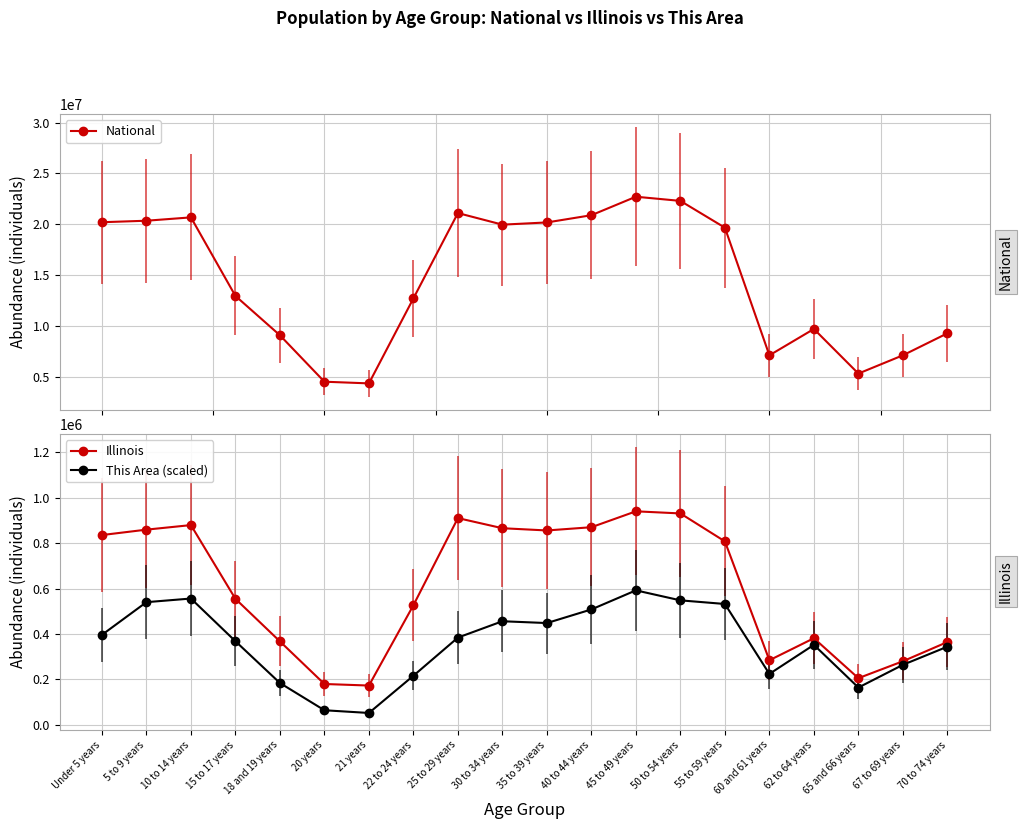

True or false: This Area (scaled) has more than 1 interior local peaks.

True